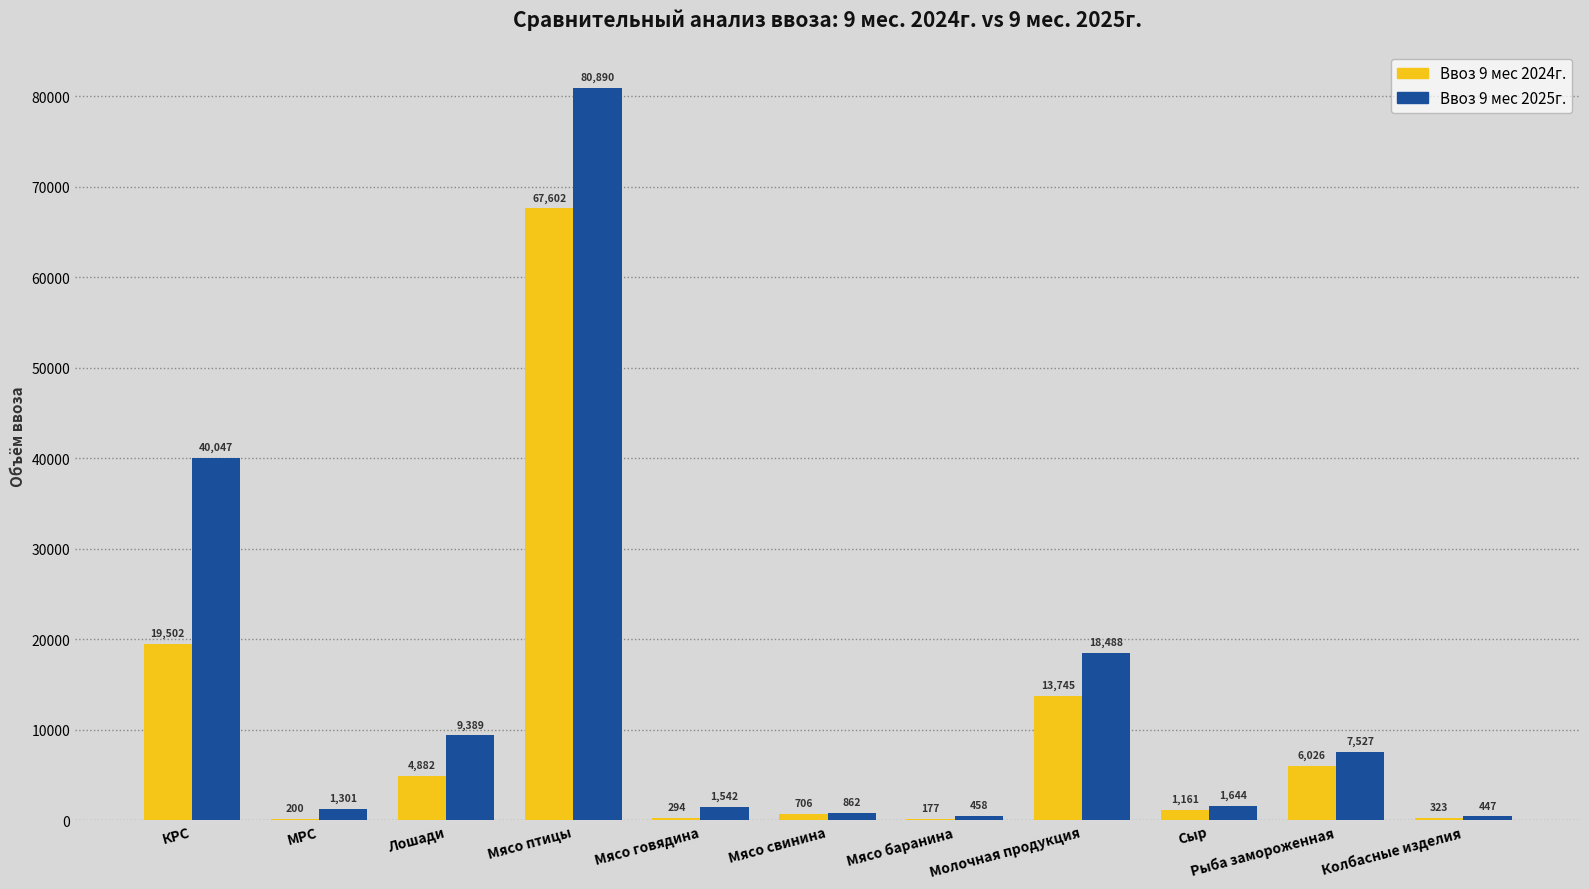

Where is Ввоз 9 мес 2025г. nearest to the value 40668?

КРС